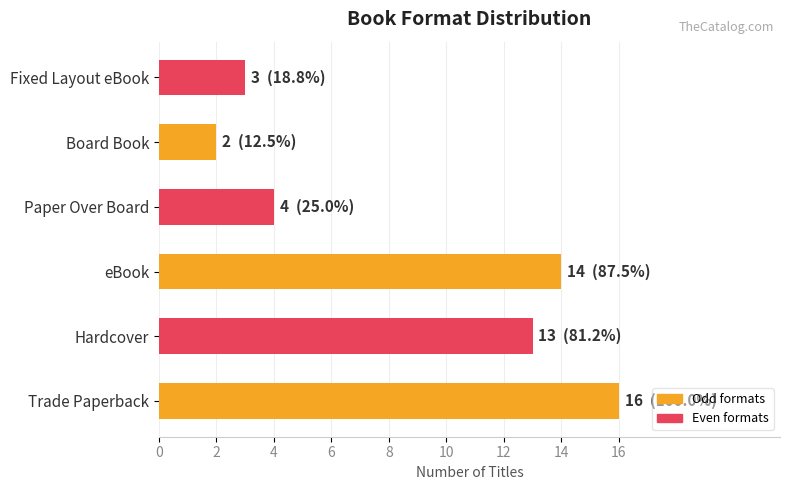

Reading bottom to top, extract all data points from this chart.

16	13	14	4	2	3